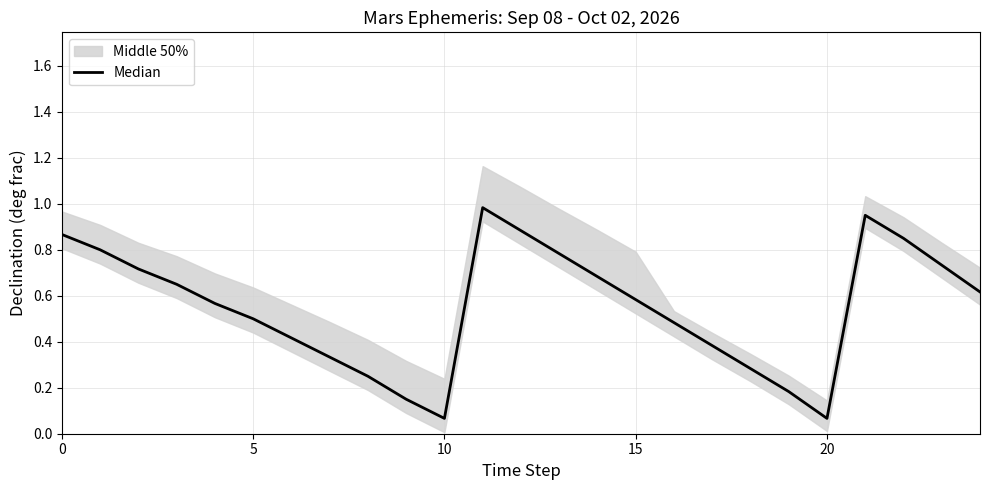

Where is the first local maximum?

11